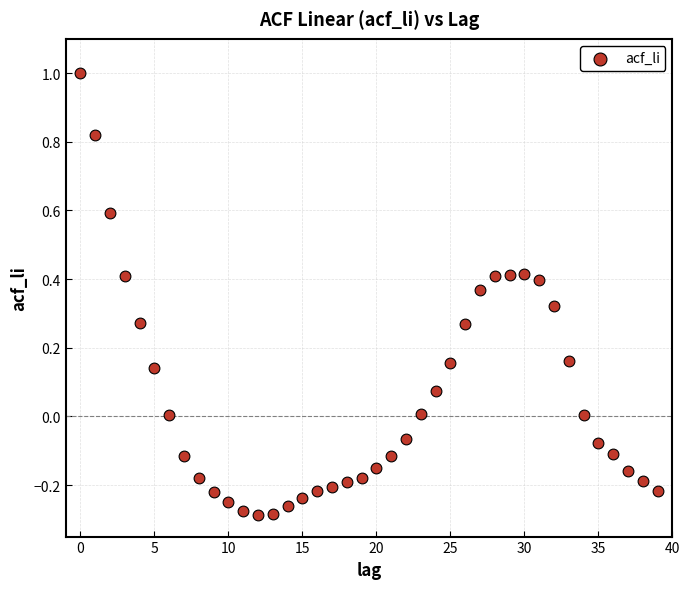

What is the range of Y values (max minus min)?

1.3